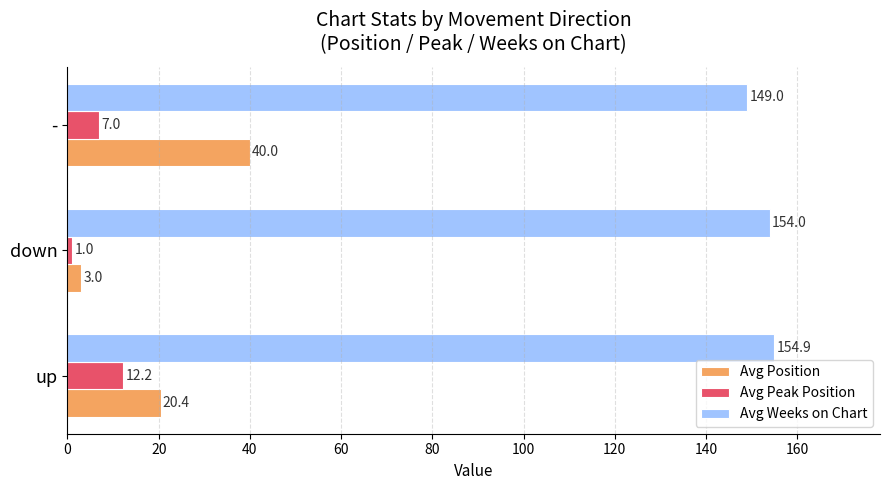

Rank the categories by Avg Peak Position value from lowest to highest.

down, -, up